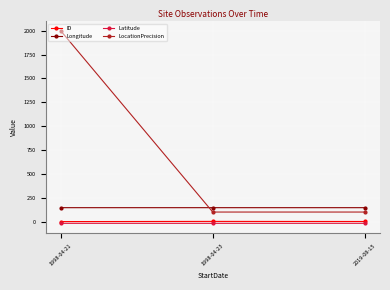

What is the difference between the maximum and minimum values in the ID series?

2.0